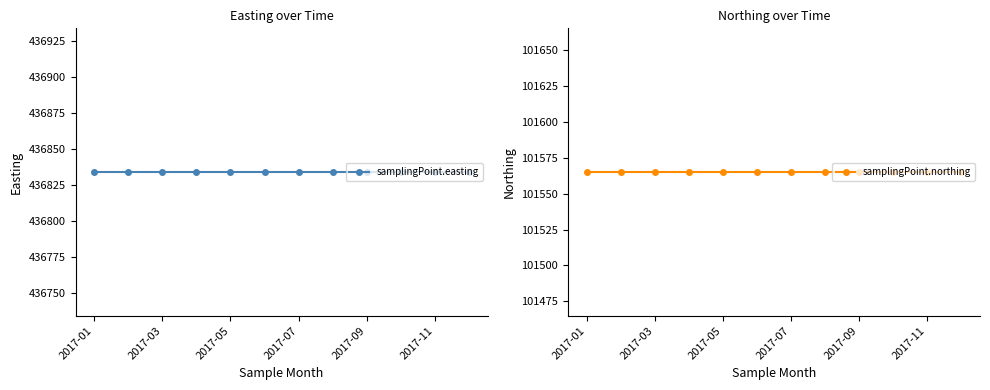

True or false: samplingPoint.northing has more than 2 points higher than both neighbors.

False